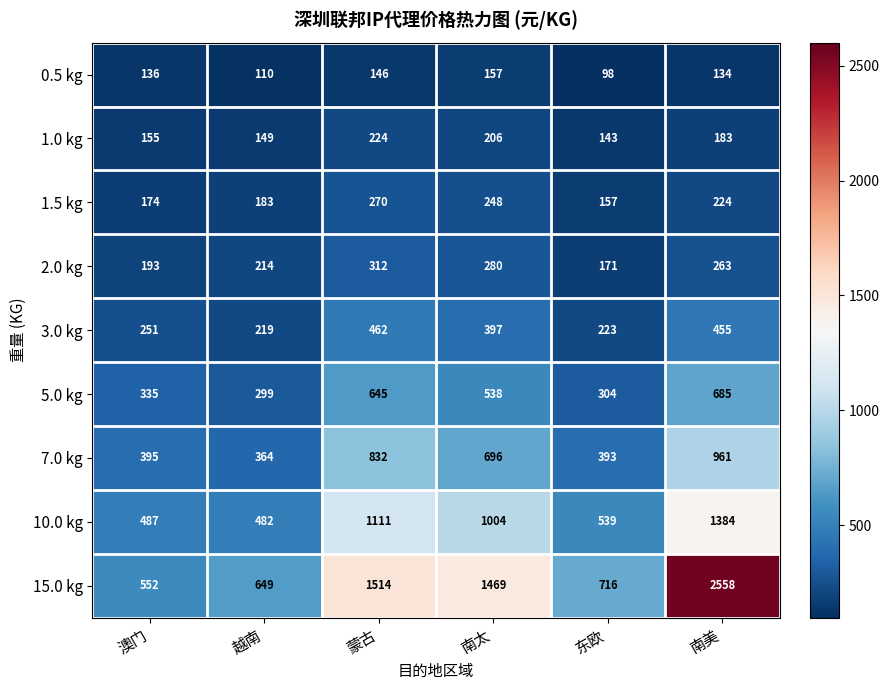

What is the greatest value displayed?

2558